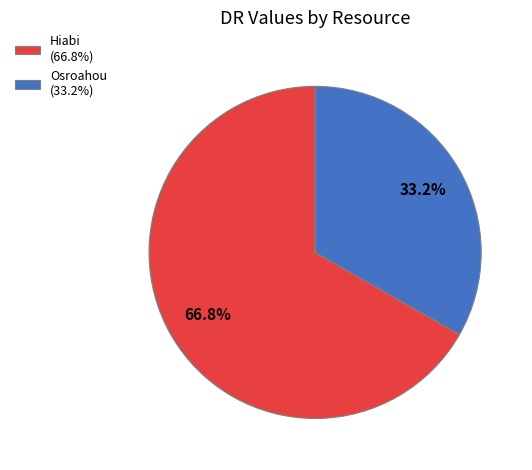

Which has a higher value, Hiabi (66.8%) or Osroahou (33.2%)?

Hiabi (66.8%)